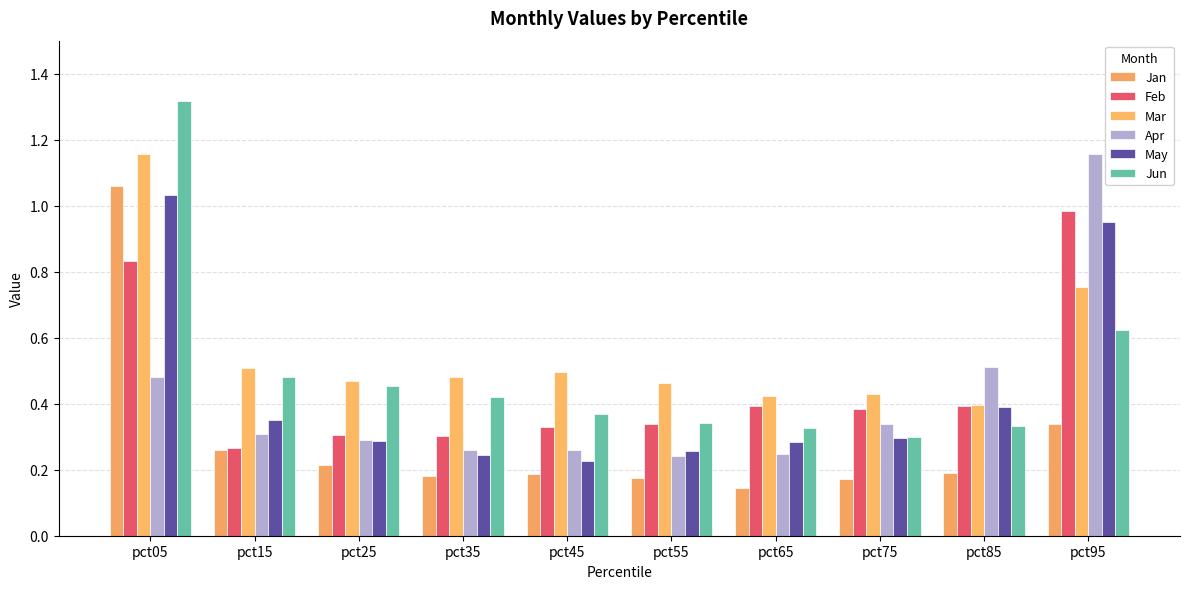

What is the sum of the Apr values at pct95 and pct55?

1.4